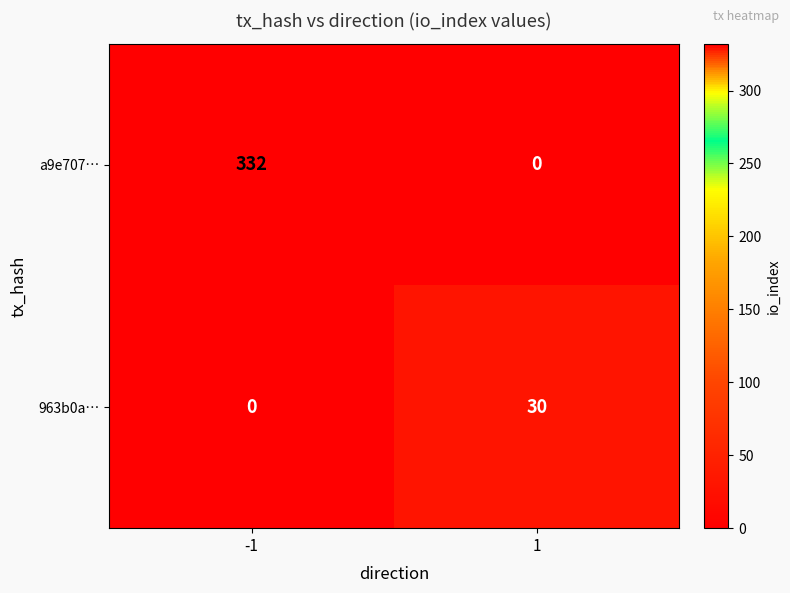

List the series in order of their peak value, highest first.

a9e707…, 963b0a…